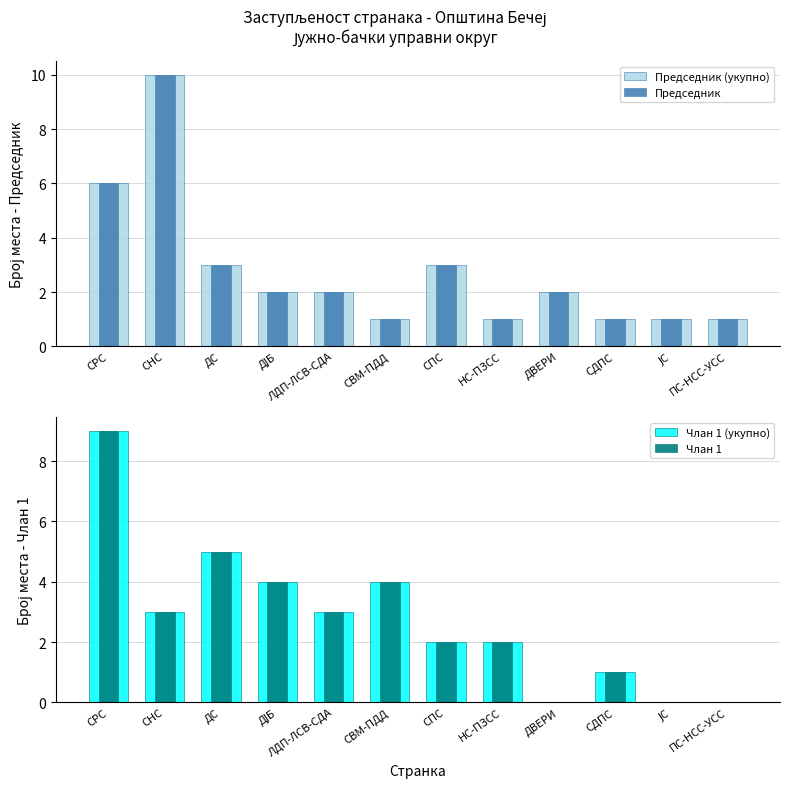

Reading left to right, extract all data points from this chart.

Председник (укупно): СРС=6	СНС=10	ДС=3	ДЈБ=2	ЛДП-ЛСВ-СДА=2	СВМ-ПДД=1	СПС=3	НС-ПЗСС=1	ДВЕРИ=2	СДПС=1	ЈС=1	ПС-НСС-УСС=1
Председник: СРС=6	СНС=10	ДС=3	ДЈБ=2	ЛДП-ЛСВ-СДА=2	СВМ-ПДД=1	СПС=3	НС-ПЗСС=1	ДВЕРИ=2	СДПС=1	ЈС=1	ПС-НСС-УСС=1
Члан 1 (укупно): СРС=9	СНС=3	ДС=5	ДЈБ=4	ЛДП-ЛСВ-СДА=3	СВМ-ПДД=4	СПС=2	НС-ПЗСС=2	ДВЕРИ=0	СДПС=1	ЈС=0	ПС-НСС-УСС=0
Члан 1: СРС=9	СНС=3	ДС=5	ДЈБ=4	ЛДП-ЛСВ-СДА=3	СВМ-ПДД=4	СПС=2	НС-ПЗСС=2	ДВЕРИ=0	СДПС=1	ЈС=0	ПС-НСС-УСС=0